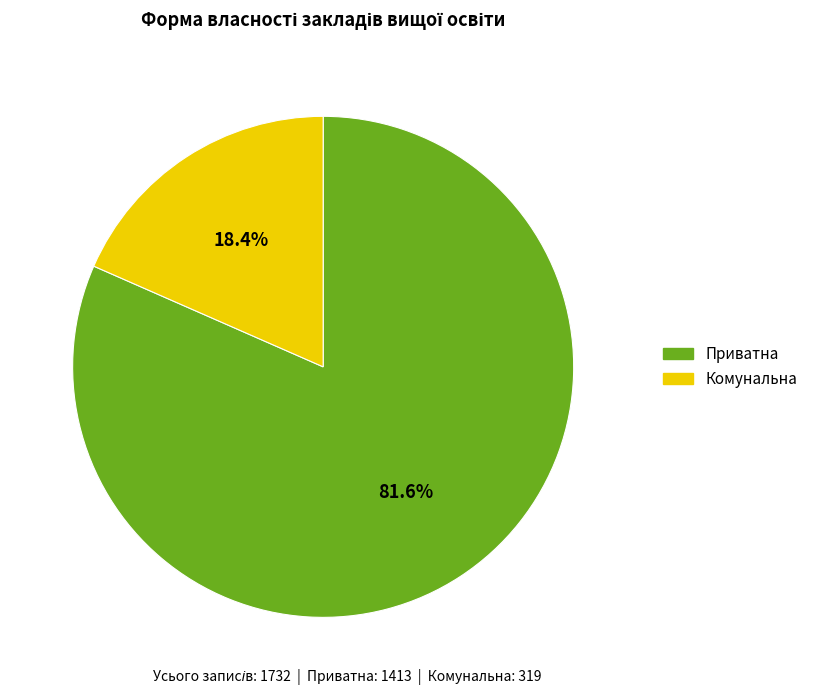

What is the smallest slice in the pie chart?

Комунальна